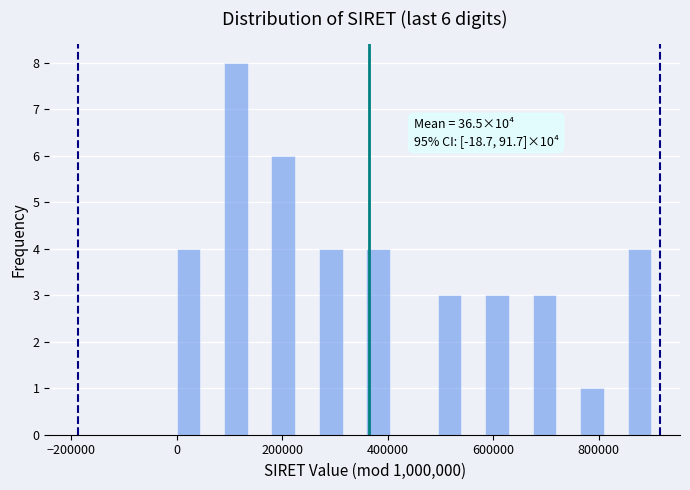

Around what value on the x-axis is the tallest bar? Give the approximate position of its centre, as read against the axis.

120000